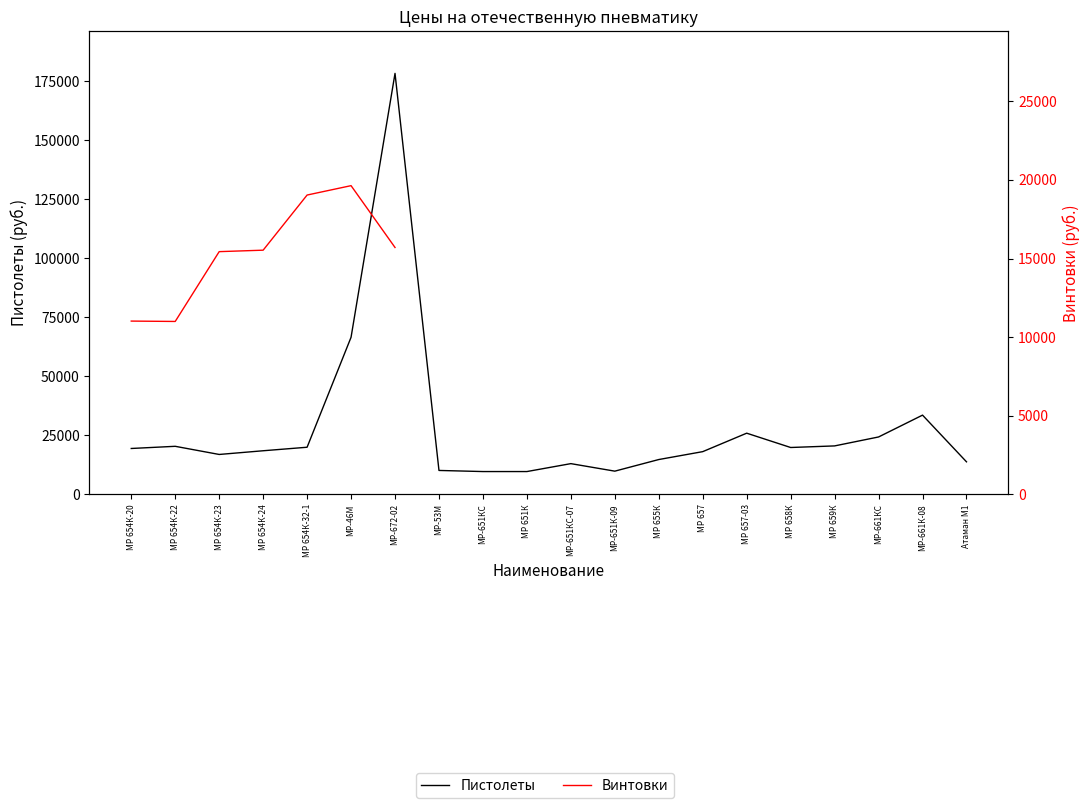

What is the maximum value shown in the chart?

178270.6